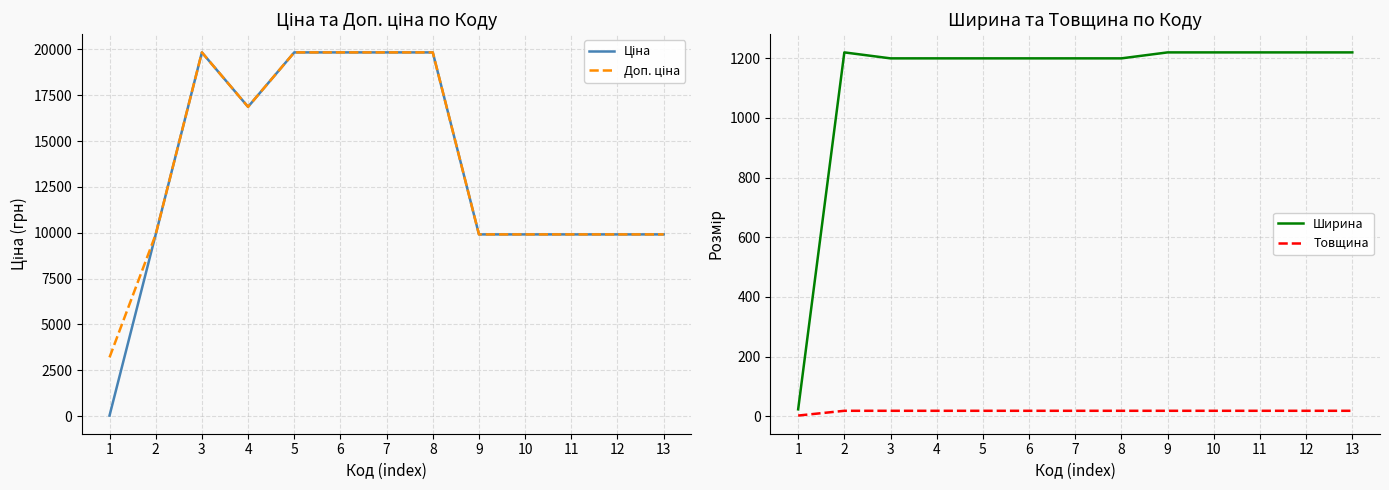

The Товщина series shows 18.0 at 8. True or false?

True